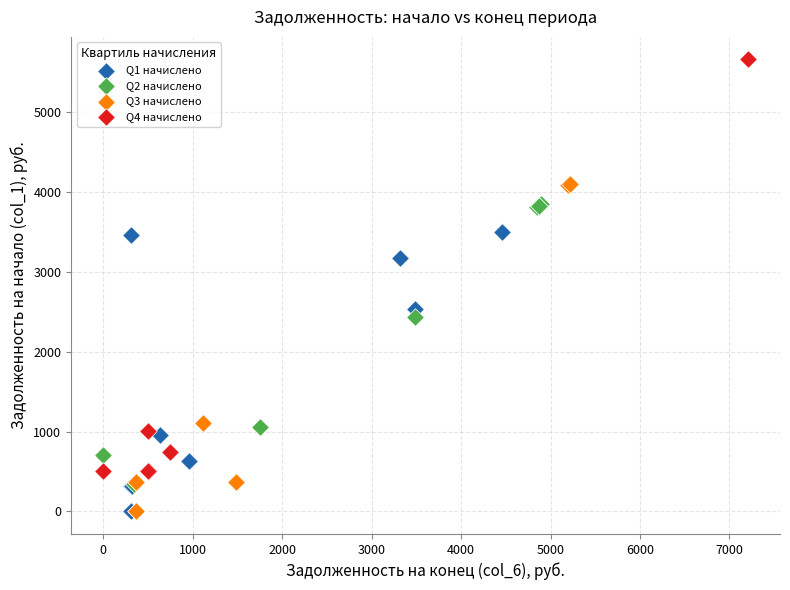

Which series has the largest Y range (max minus min)?

Q4 начислено